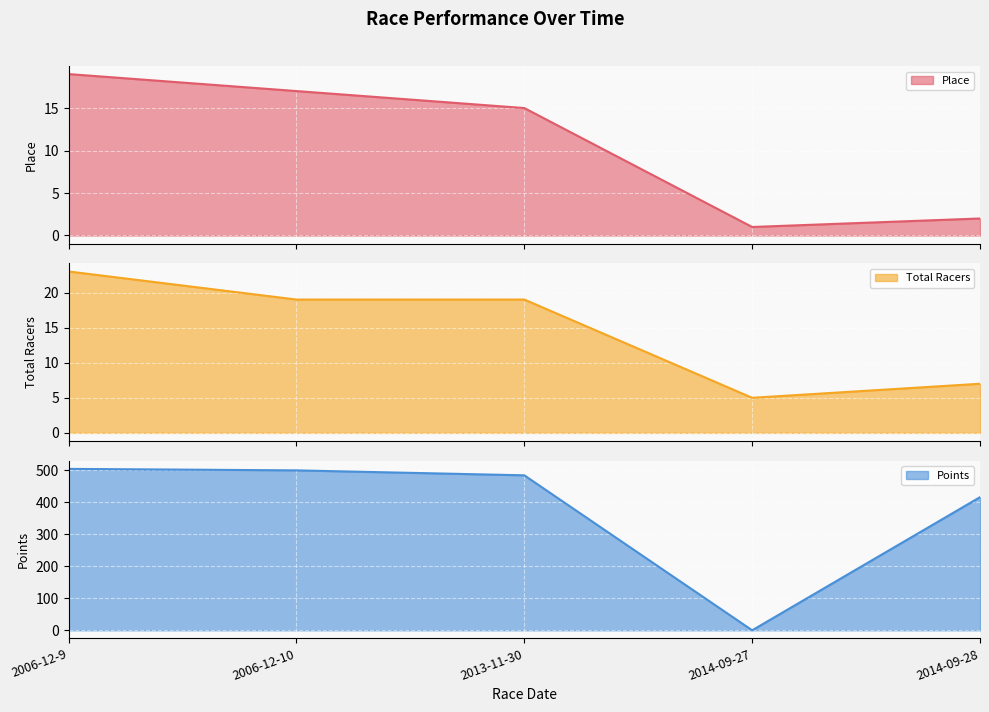

True or false: Place line and Total Racers line cross at least once.

False